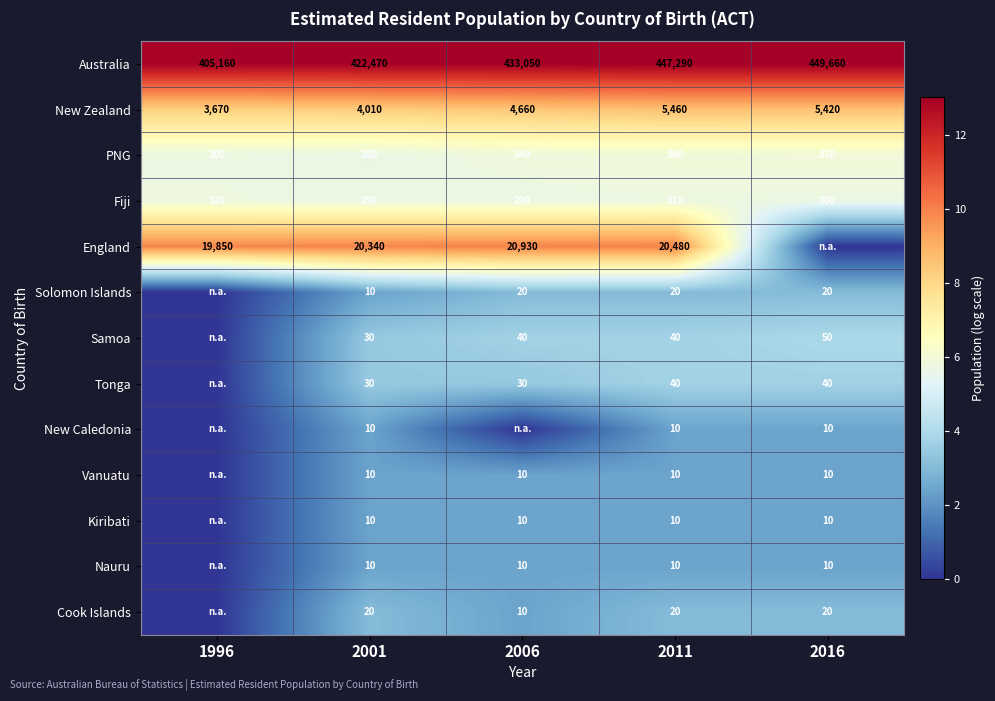

Is it true that Tonga equals 30 at 2001?

True